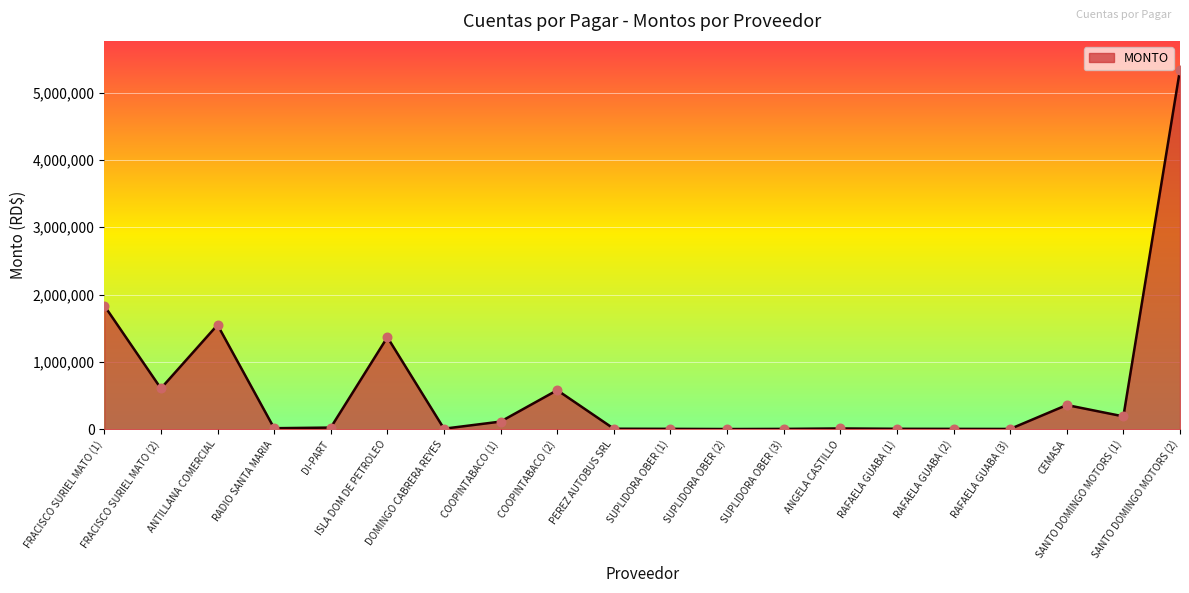

Approximately how many times larger is the value at CEMASA compared to SANTO DOMINGO MOTORS (2)?

0.1